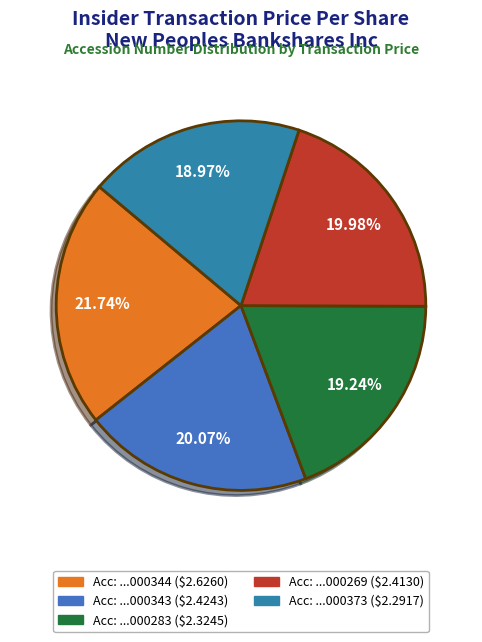

How many slices are in this pie chart?

5